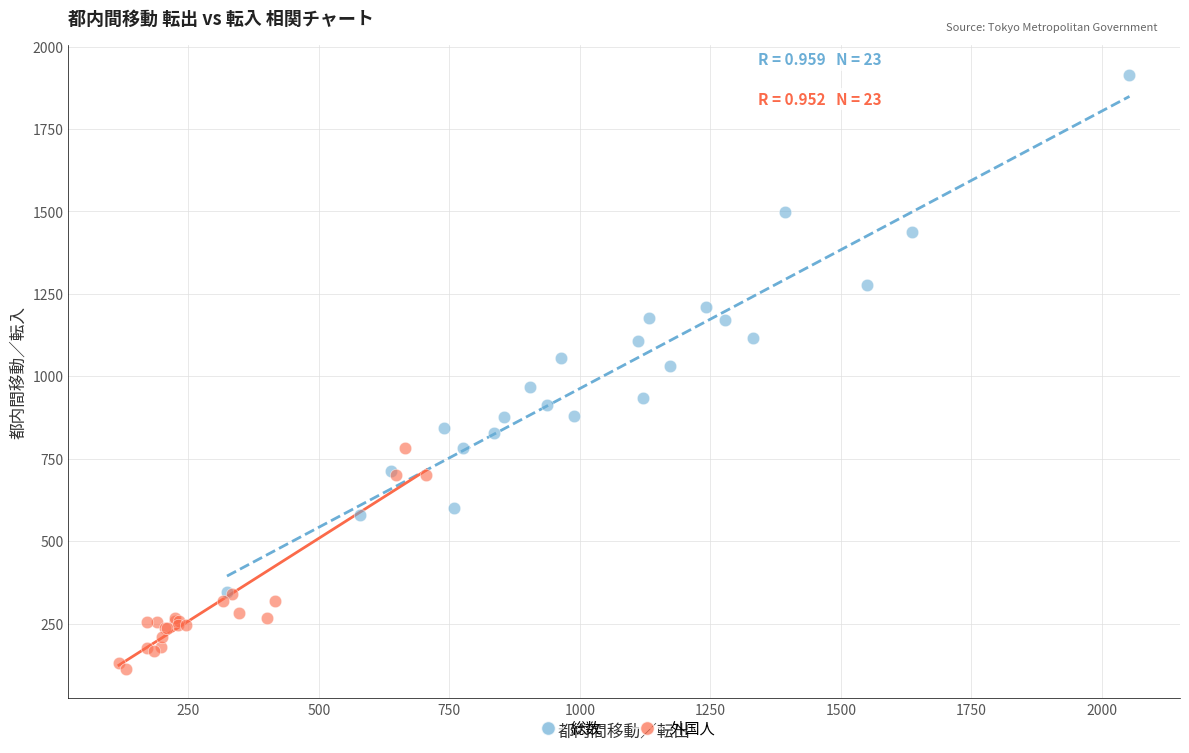

Which series contains the highest Y value?

総数